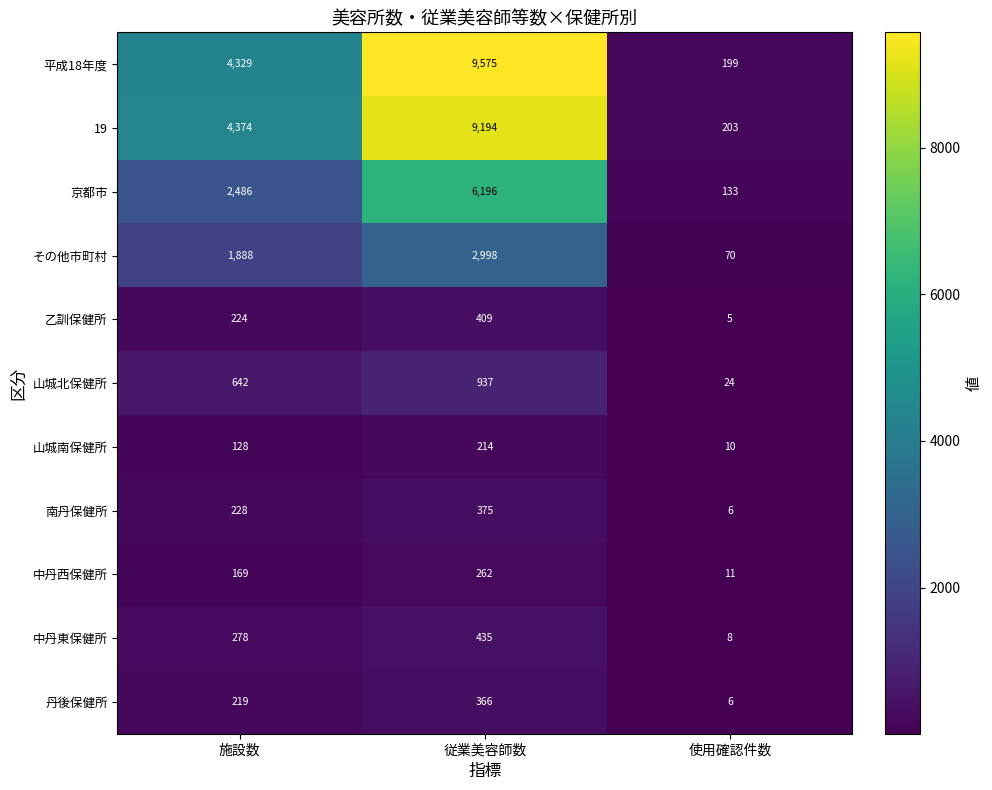

How many data points in 京都市 are less than 2486?

1